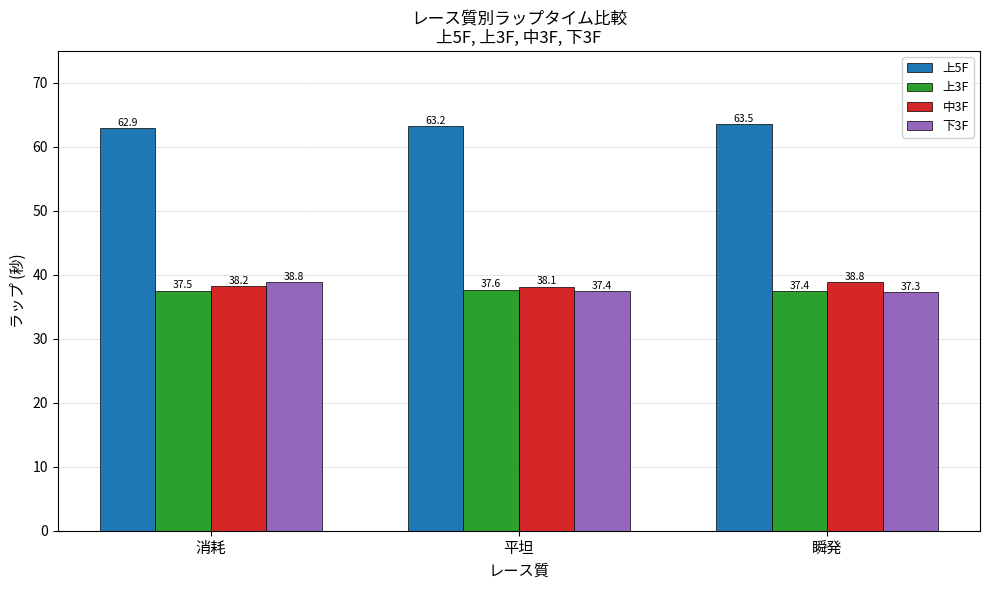

What position from the right is 消耗?

3